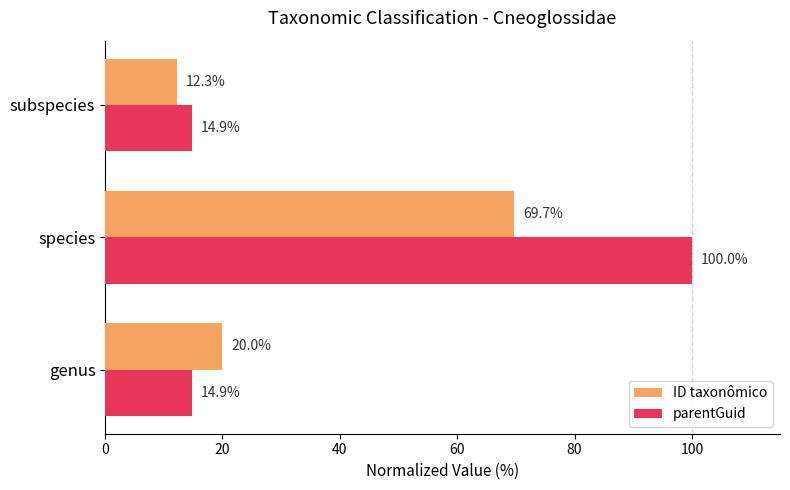

Which series has the largest range (max minus min)?

parentGuid